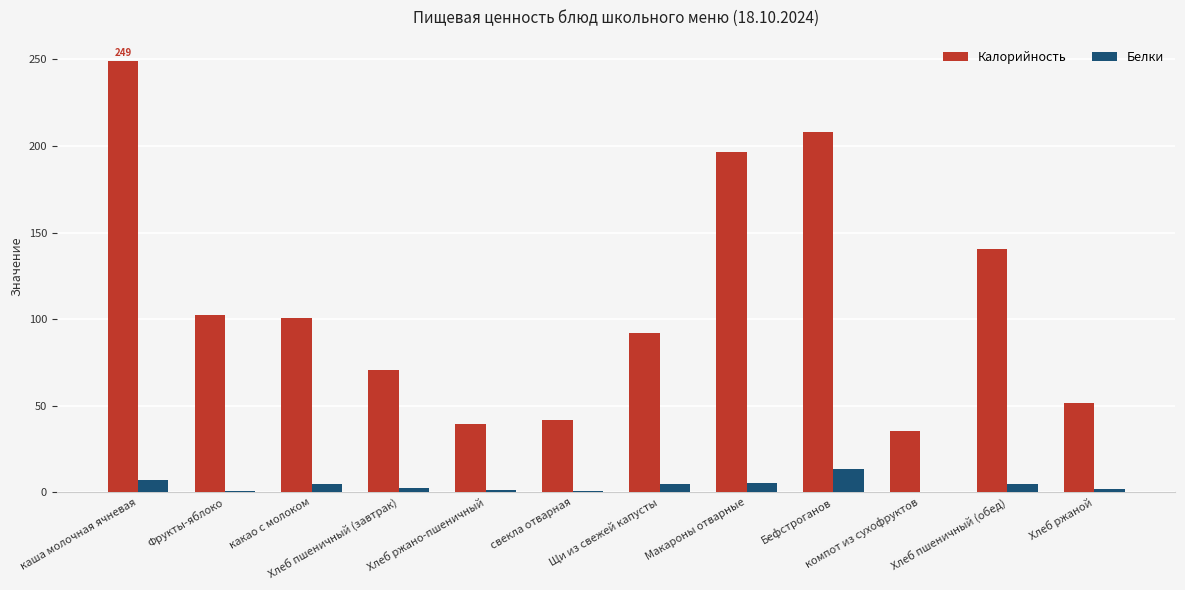

Is it true that Белки equals 22.1 at Бефстроганов?

False